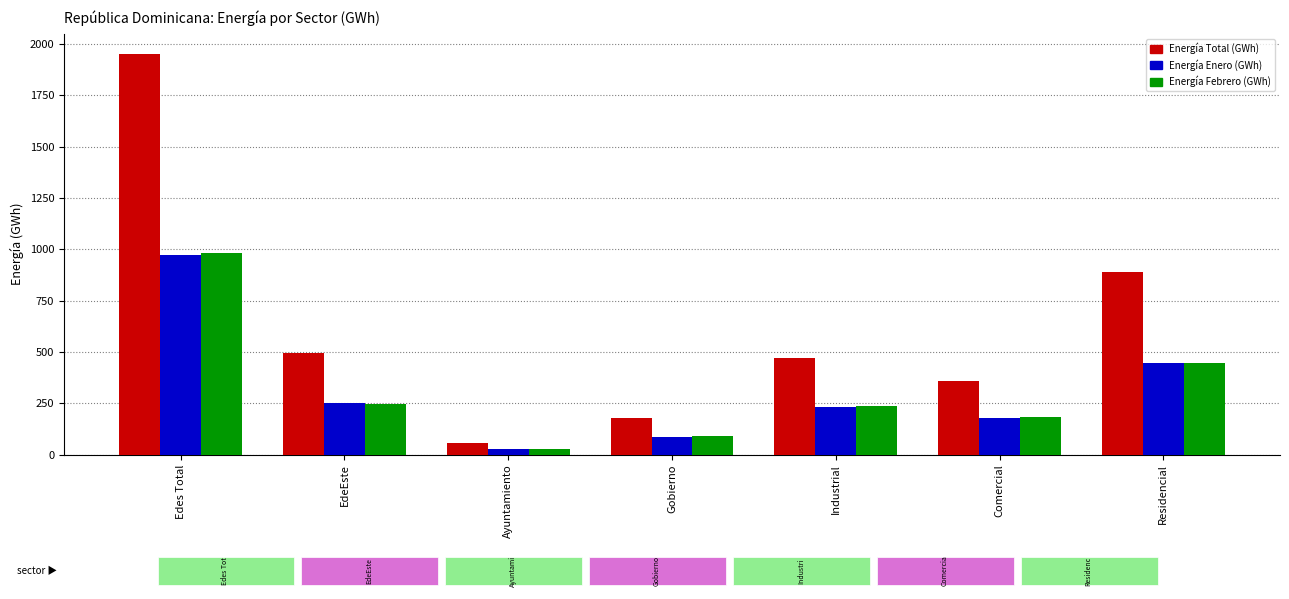

What are all the series names shown in the legend?

Energía Total (GWh), Energía Enero (GWh), Energía Febrero (GWh)